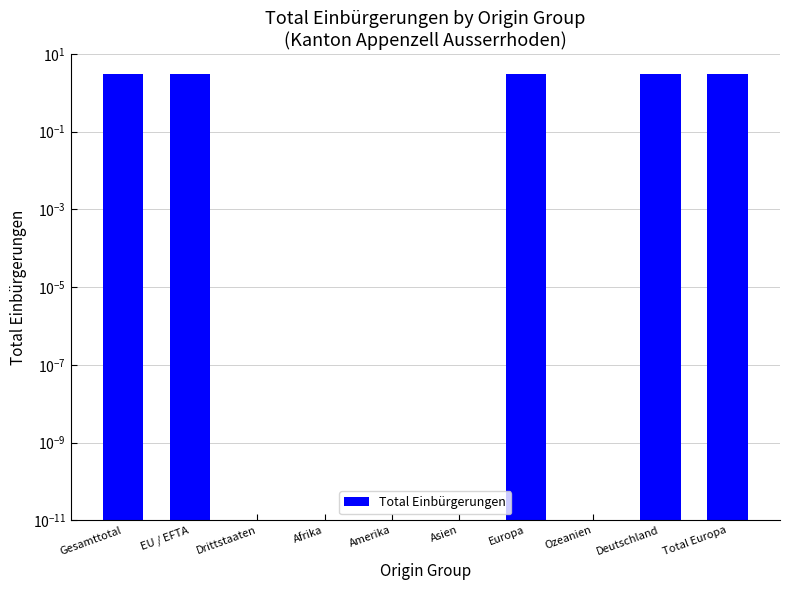

Are the bars horizontal?

No